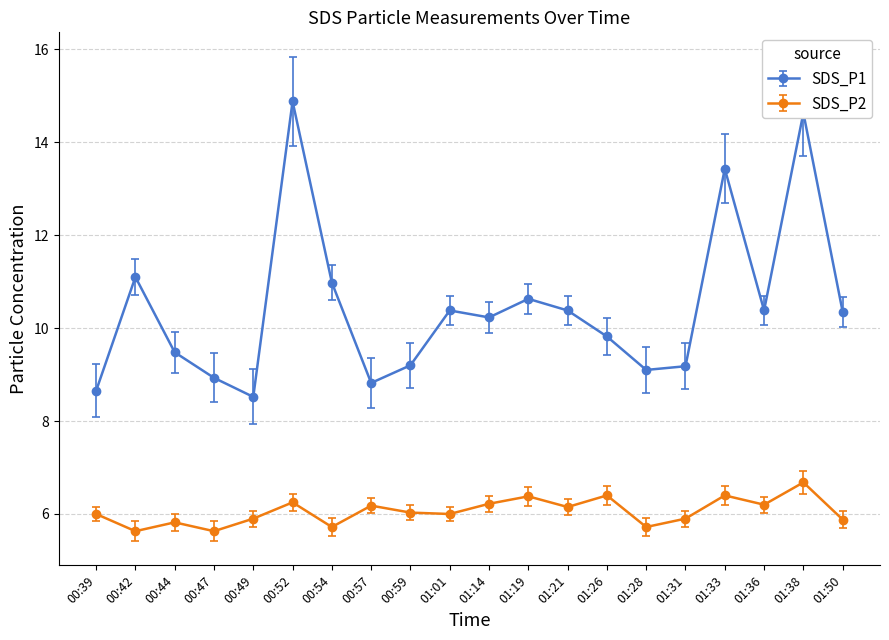

What is the approximate value of SDS_P1 at 01:31?

9.2